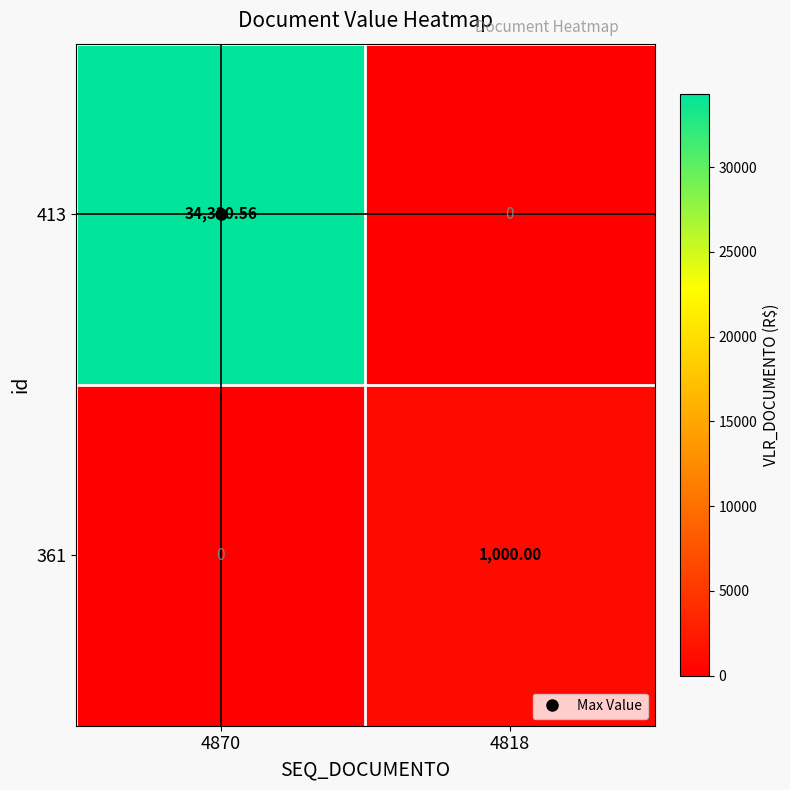

Is the value of 413 at 4870 greater than the value of 361 at 4818?

Yes